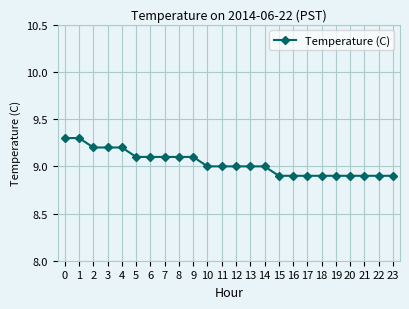

Count the number of categories in the chart.

24